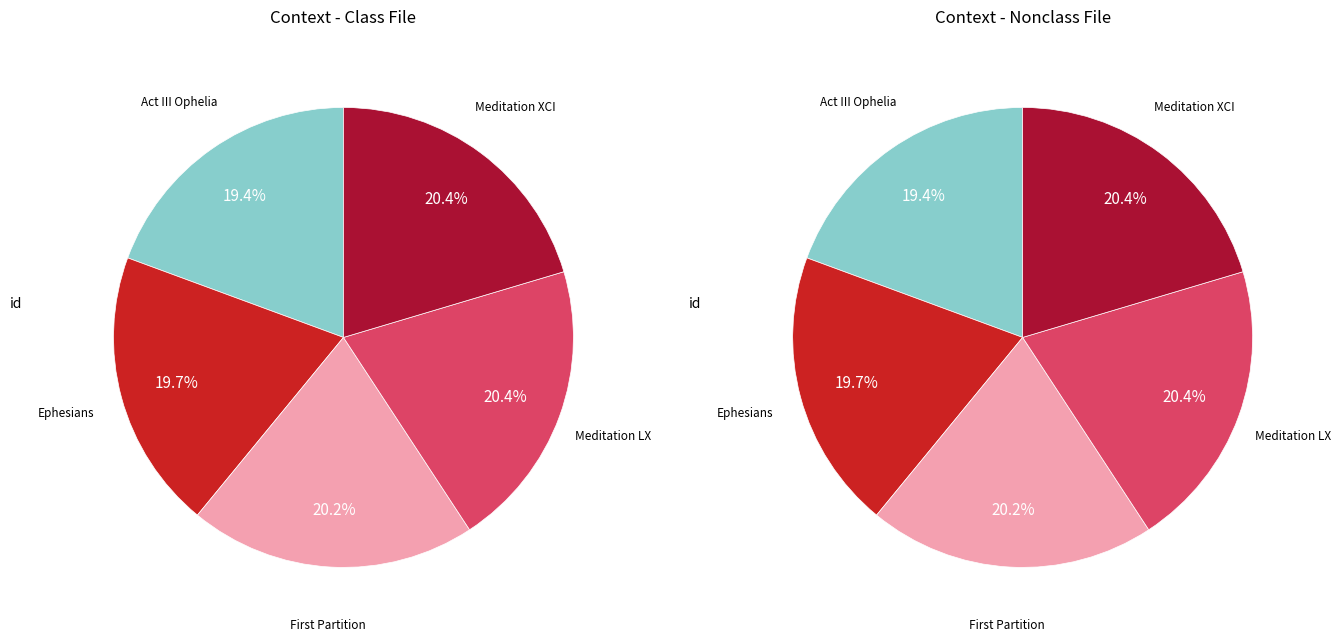

To the nearest percent, what portion does Meditation LX represent?

20%